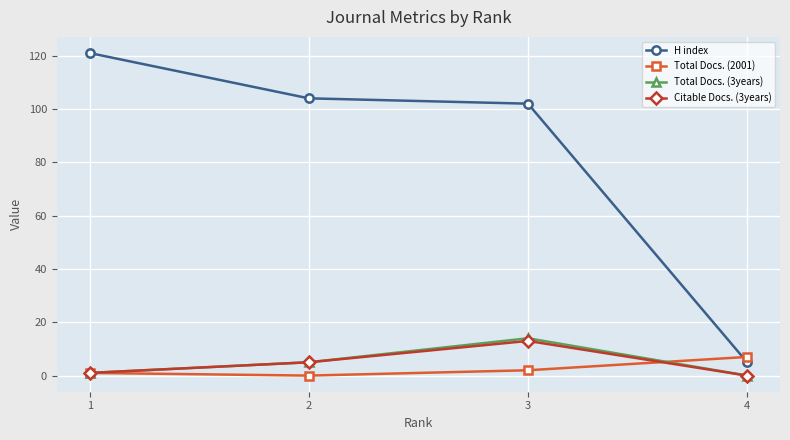

What are all the series names shown in the legend?

H index, Total Docs. (2001), Total Docs. (3years), Citable Docs. (3years)